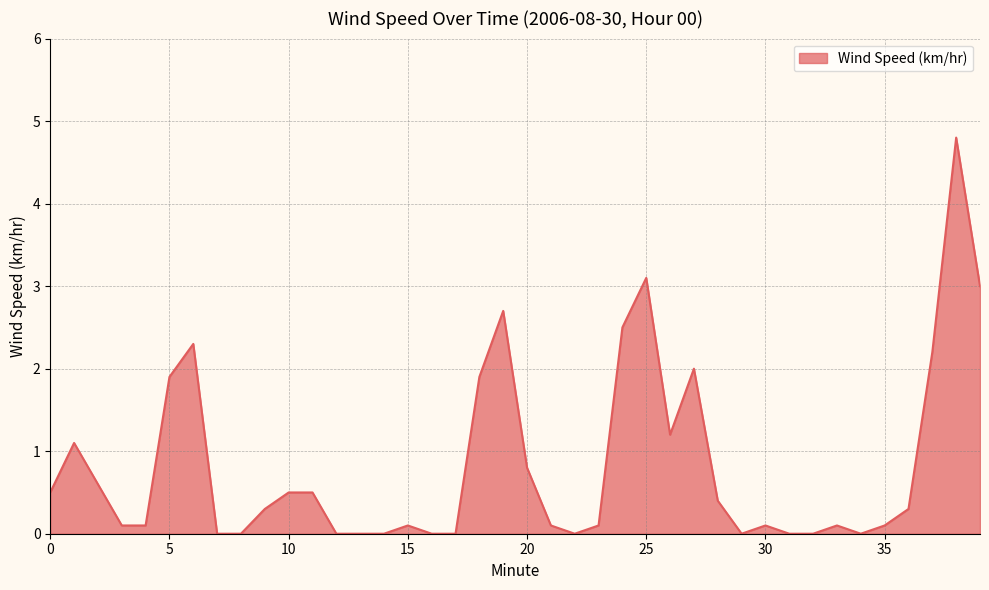

What is the difference between the maximum and minimum values?

4.8